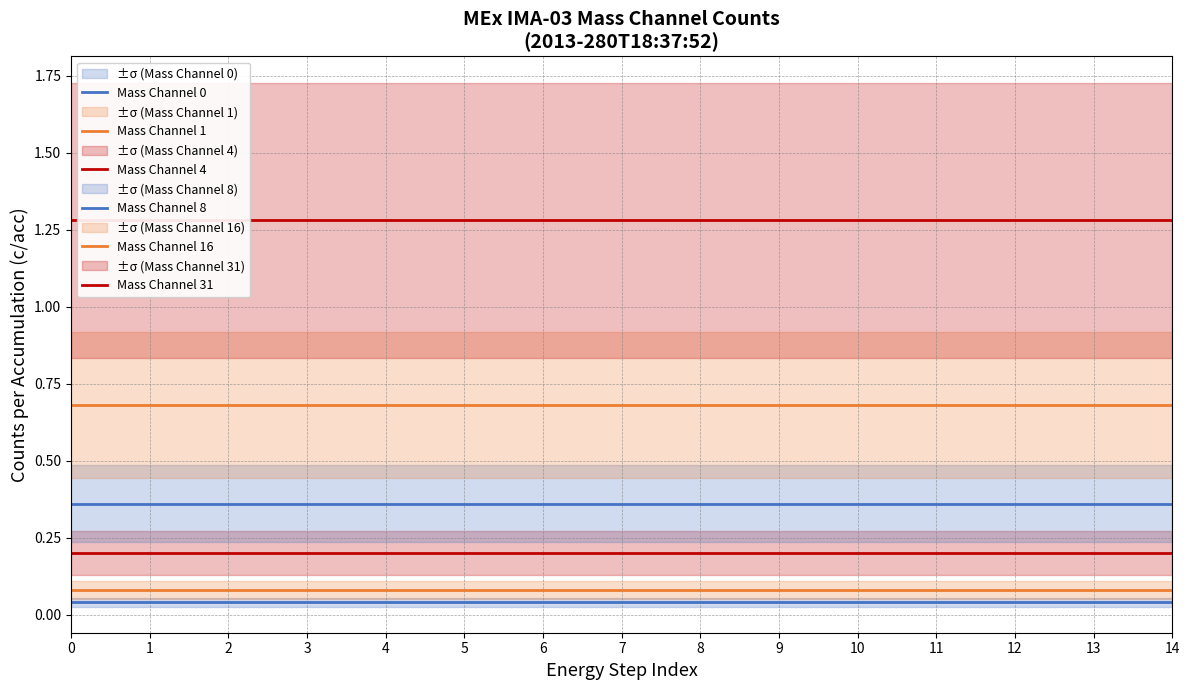

What is the value of the Mass Channel 16 point at the 6th from the left?

0.7